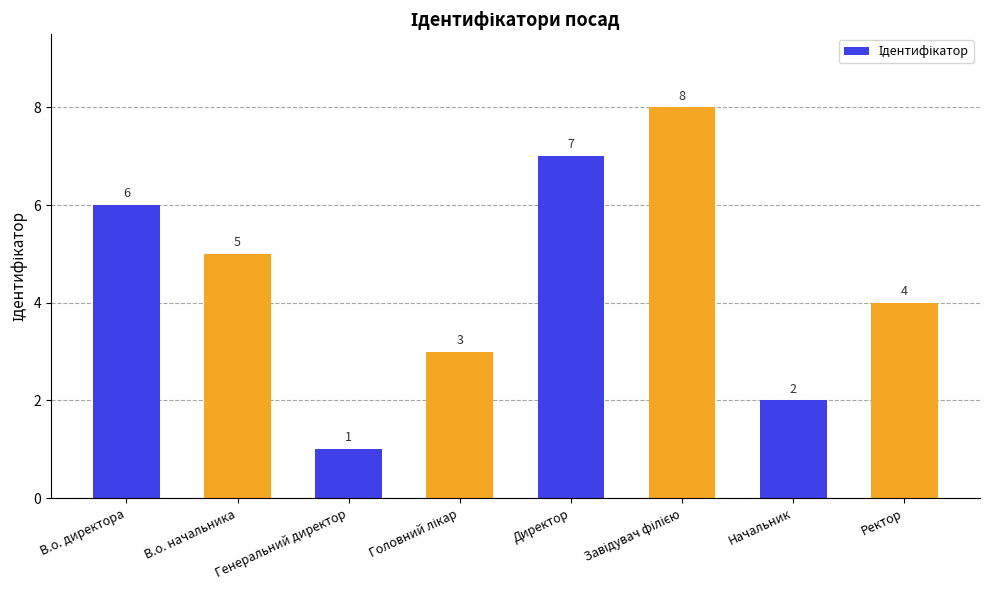

What position from the left is В.о. начальника?

2